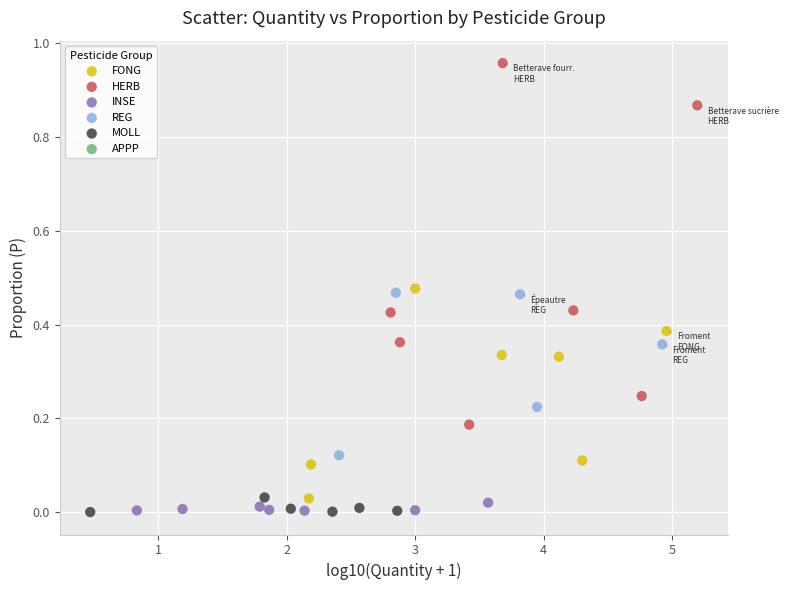

Which series reaches the maximum Y coordinate?

HERB